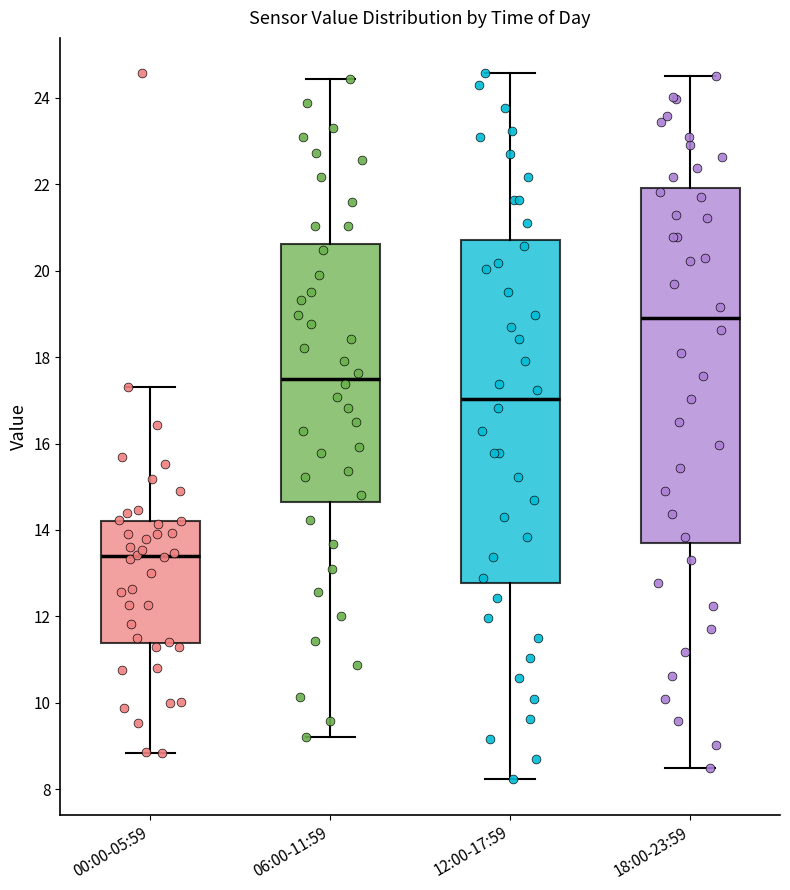

Reading left to right, read every box against the y-axis: the position of its median line, the range the box covers, and the ends of its whiskers. The values are not printed on the chart, so give them approximately, as read against the axis.

00:00-05:59: median 13.4, box 11.4 to 14.2, whiskers 8.8 to 17.4
06:00-11:59: median 17.6, box 14.6 to 20.6, whiskers 9.2 to 24.4
12:00-17:59: median 17.0, box 12.8 to 20.8, whiskers 8.2 to 24.6
18:00-23:59: median 19.0, box 13.6 to 22.0, whiskers 8.6 to 24.6